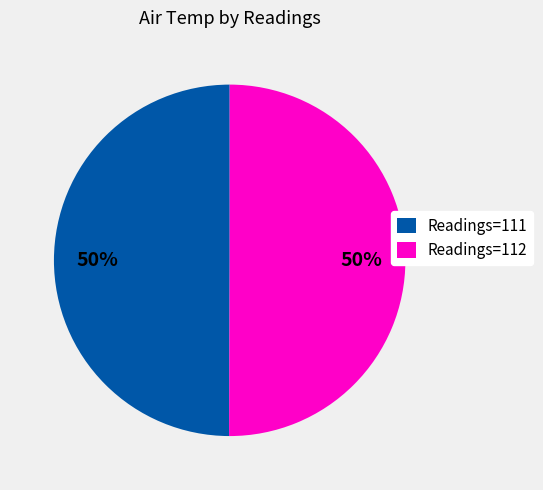

Is it true that Readings=112 is 50% of the pie?

True